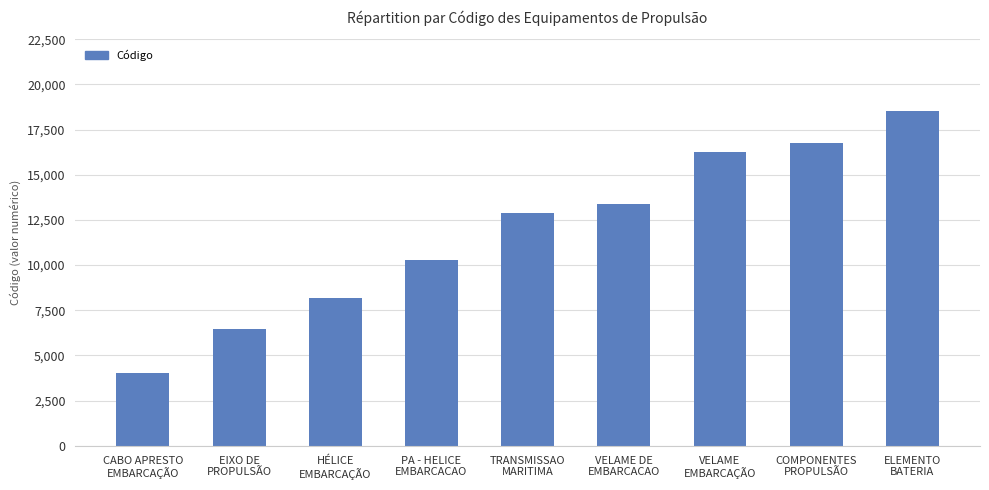

What is the difference between the maximum and minimum values?

14522